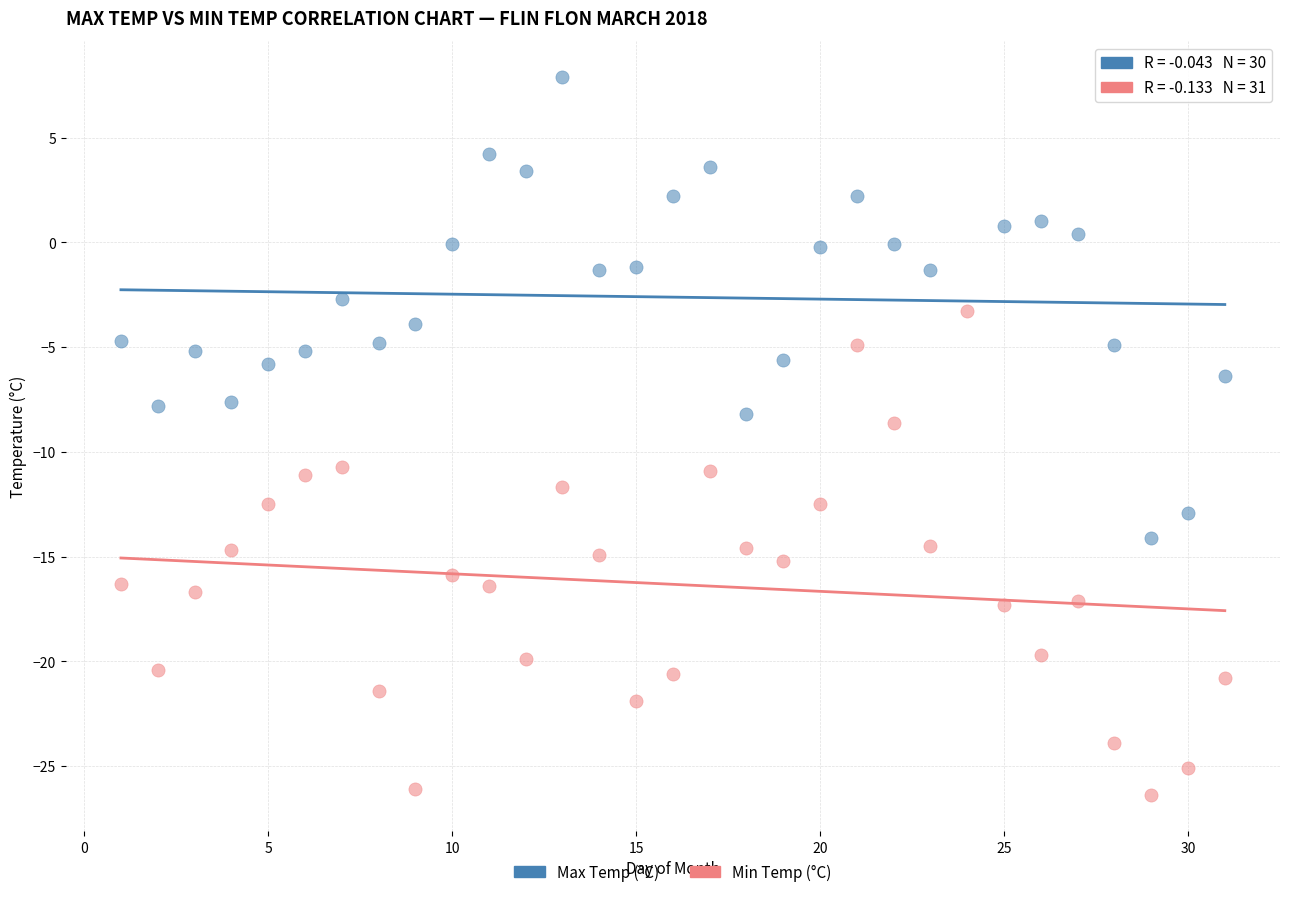

Which series reaches the maximum Y coordinate?

Max Temp (°C)